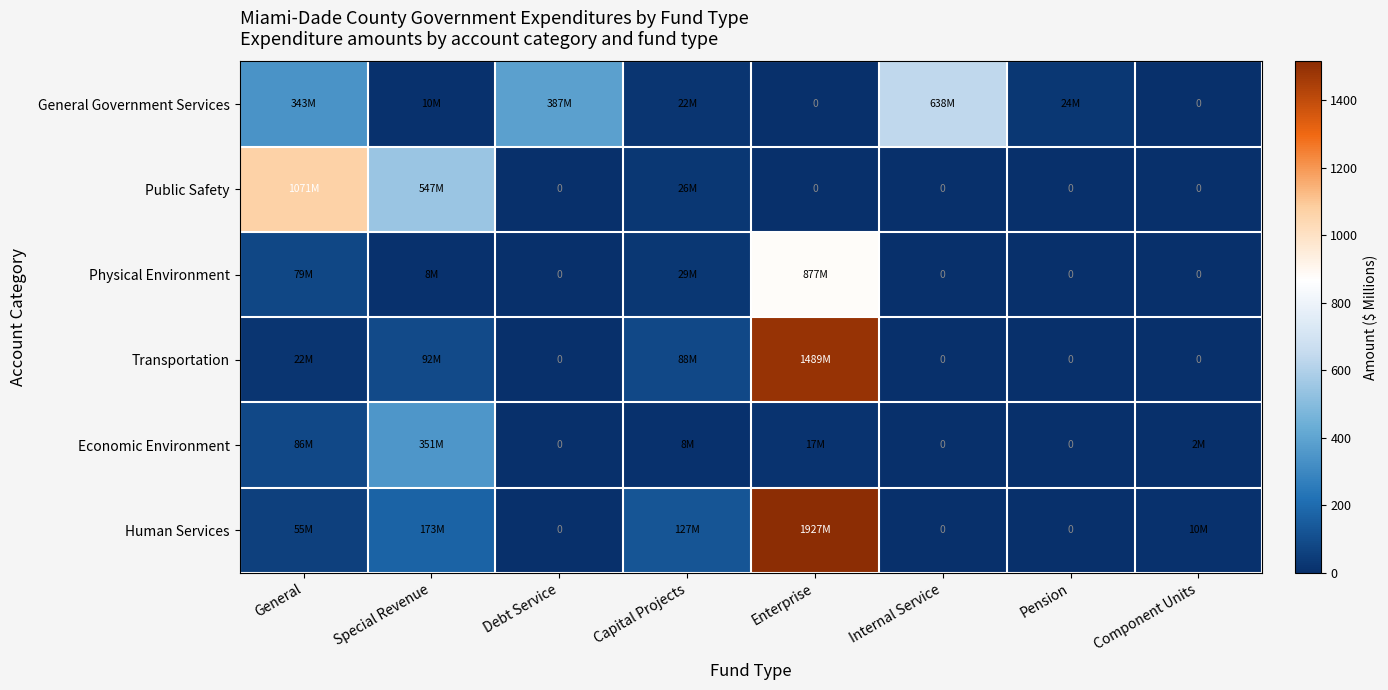

Which series has the largest total across all categories?

Human Services